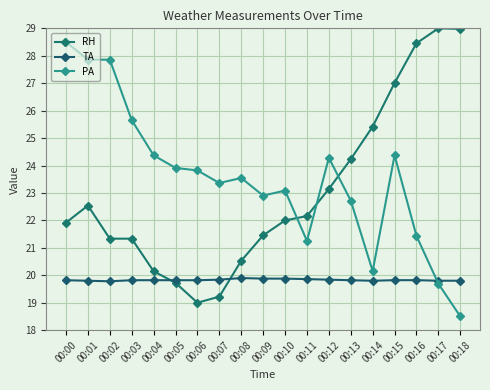

Reading left to right, extract all data points from this chart.

RH: 21.9	22.5	21.3	21.3	20.1	19.7	19.0	19.2	20.5	21.5	22.0	22.2	23.1	24.2	25.4	27.0	28.5	29.0	29.0
TA: 19.8	19.8	19.8	19.8	19.8	19.8	19.8	19.8	19.9	19.9	19.9	19.9	19.8	19.8	19.8	19.8	19.8	19.8	19.8
PA: 28.5	27.9	27.9	25.7	24.4	23.9	23.8	23.4	23.5	22.9	23.1	21.3	24.3	22.7	20.2	24.4	21.4	19.7	18.5